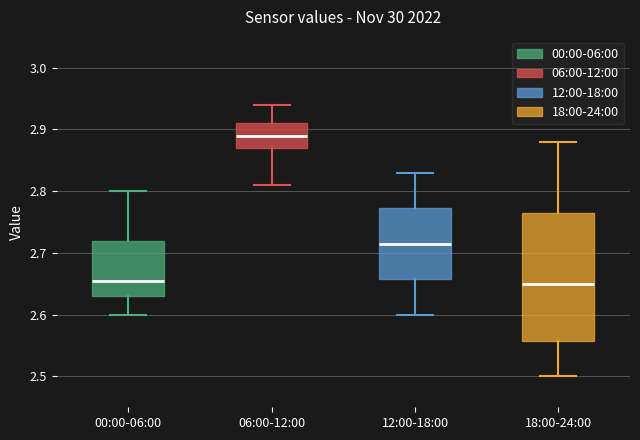

Reading left to right, transcribe this box plot: for each box, give where its median line is, the range the box spans, and where its two whiskers end, as read against the y-axis. The values are not printed on the chart, so give them approximately, as read against the axis.

00:00-06:00: median 2.66, box 2.63 to 2.72, whiskers 2.60 to 2.80
06:00-12:00: median 2.89, box 2.87 to 2.91, whiskers 2.81 to 2.94
12:00-18:00: median 2.72, box 2.66 to 2.77, whiskers 2.60 to 2.83
18:00-24:00: median 2.65, box 2.56 to 2.77, whiskers 2.50 to 2.88